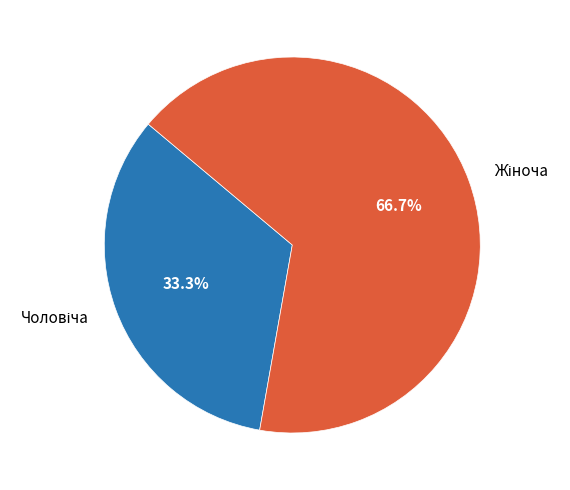

Does any single category account for the majority?

Yes